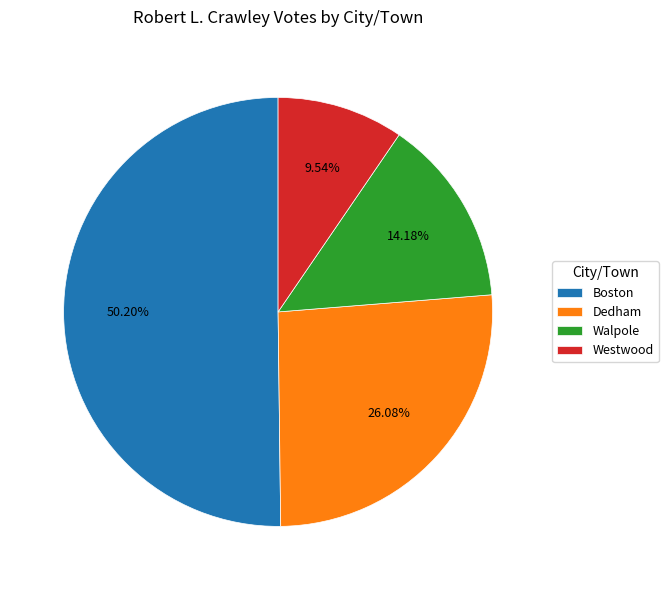

Combined, do Dedham and Boston account for over 50%?

Yes